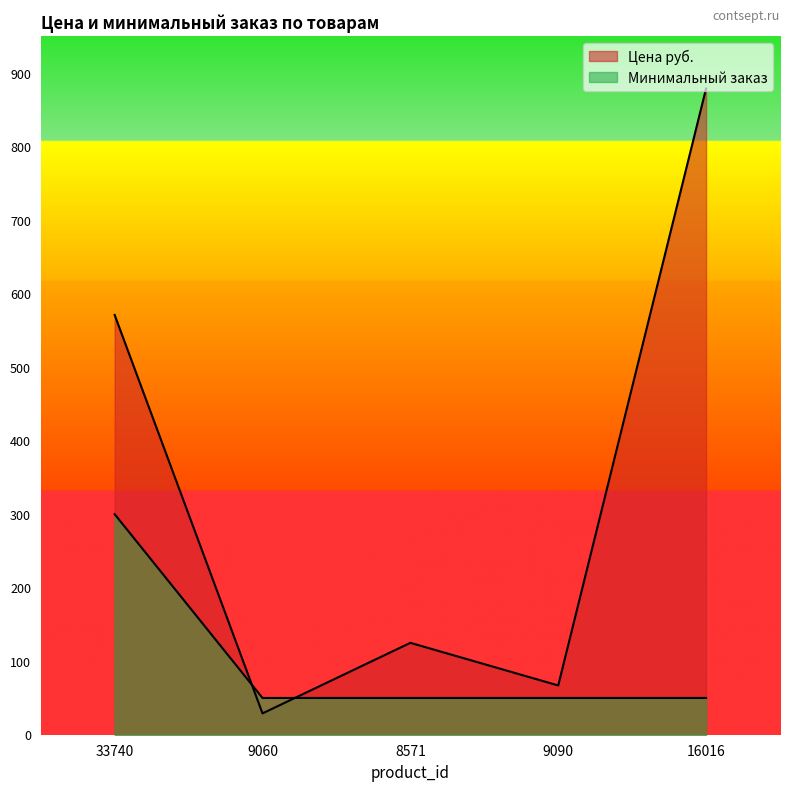

Which label corresponds to the largest value in the chart?

16016